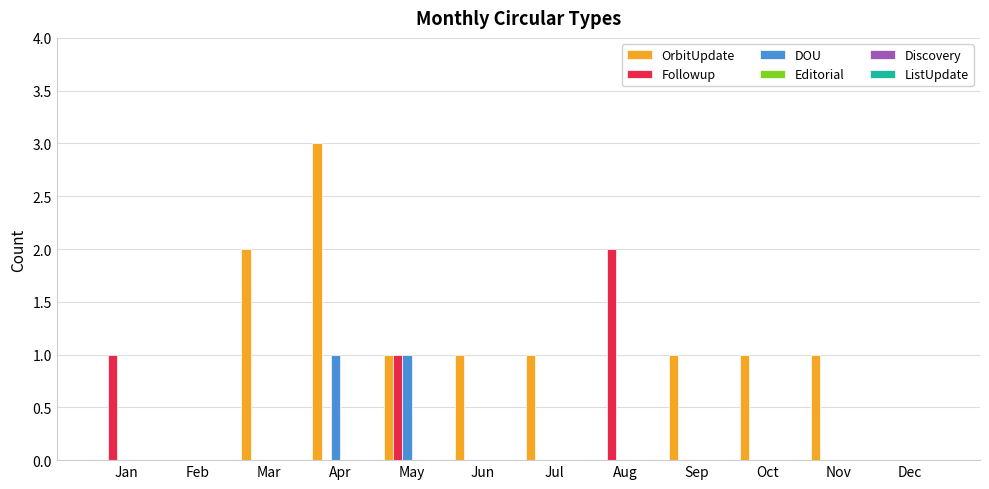

Which series has the largest total across all categories?

OrbitUpdate